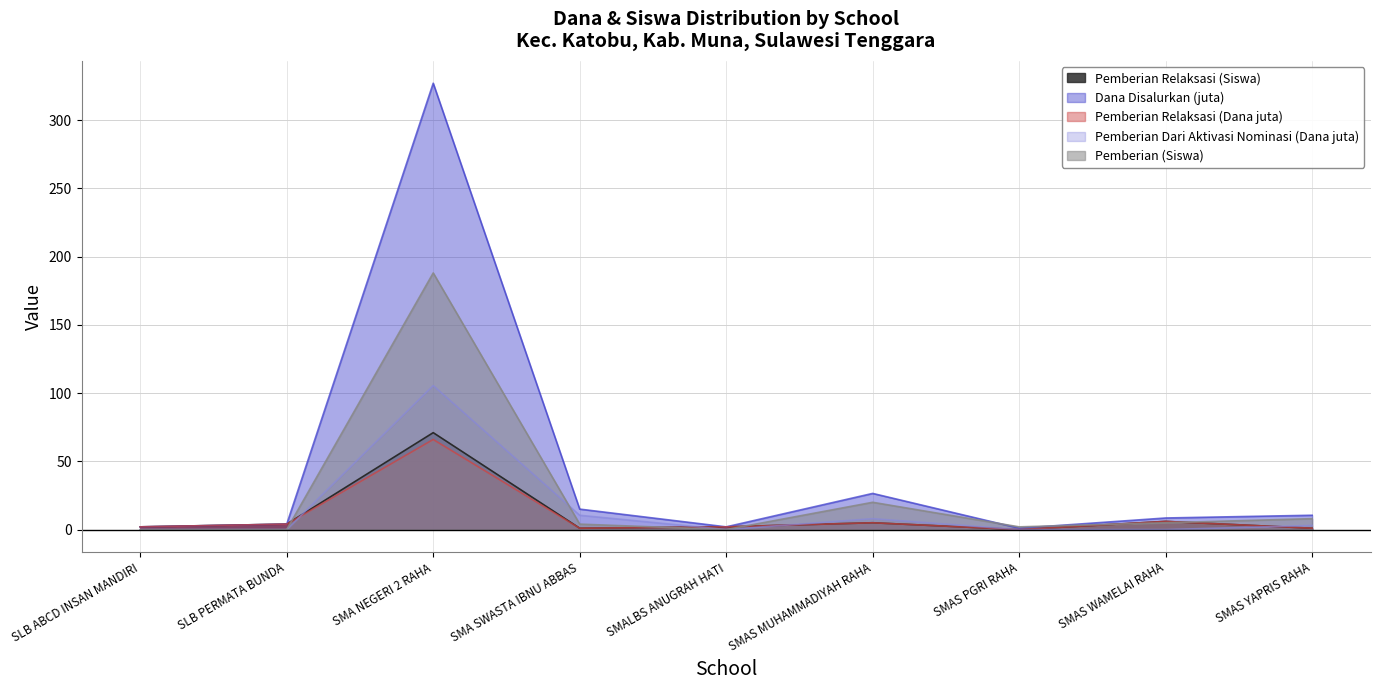

True or false: Pemberian Relaksasi (Siswa) and Pemberian Dari Aktivasi Nominasi (Dana juta) cross at least once.

True